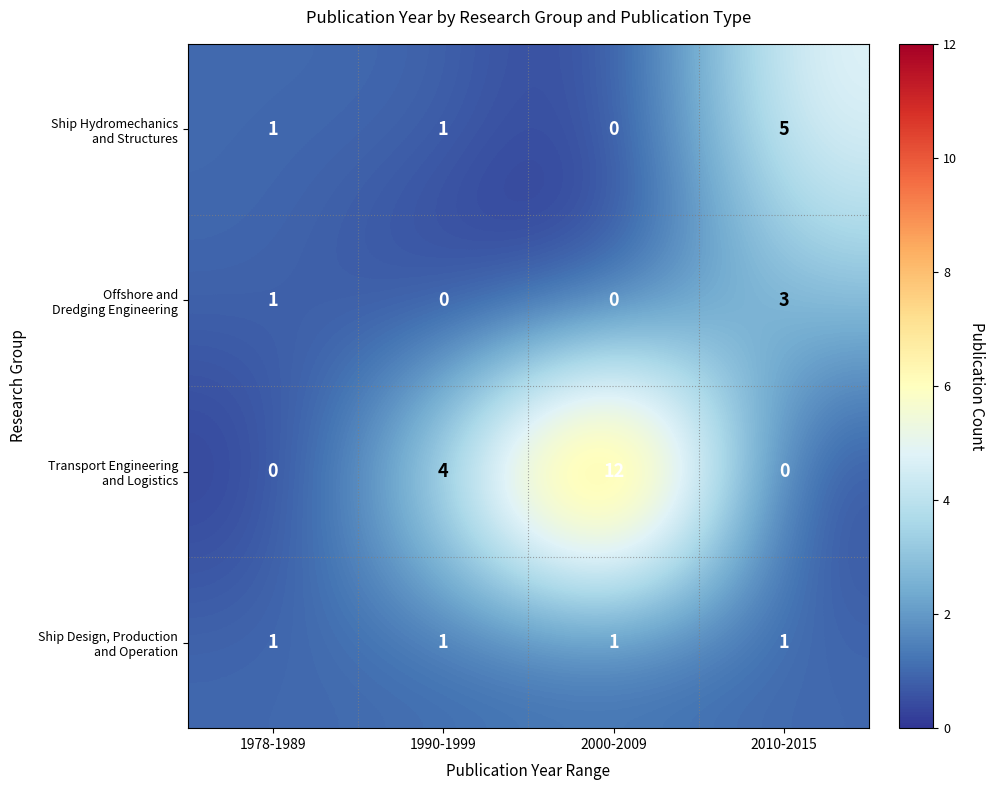

What is the difference between the highest and lowest values at 2000-2009?

12